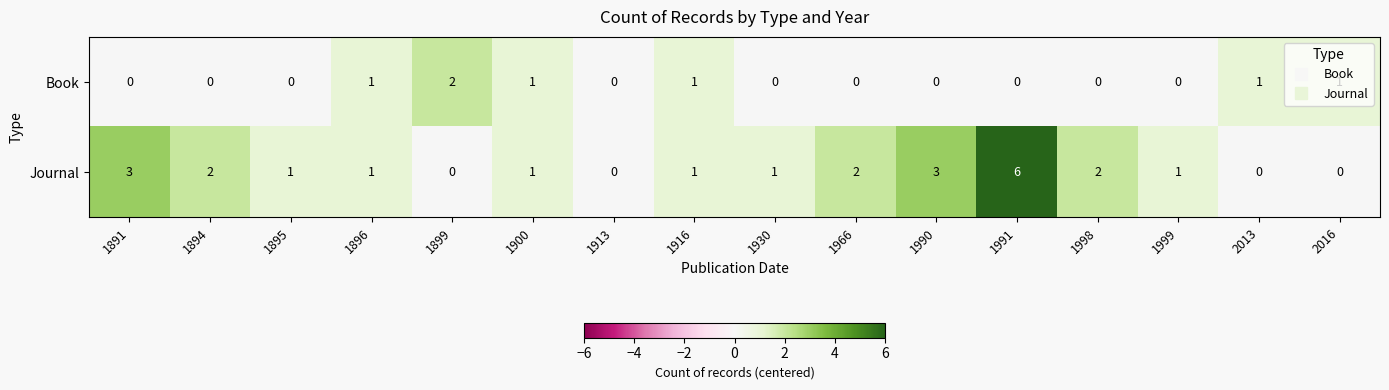

List the series in order of their overall mean, highest first.

Journal, Book